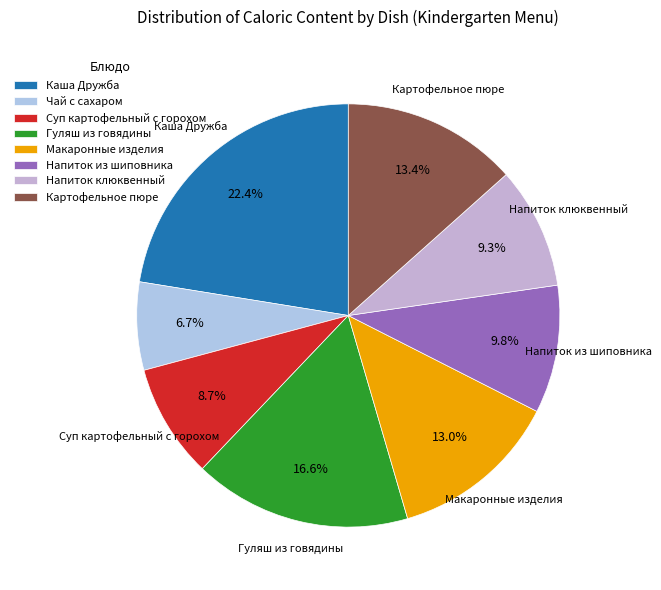

How many segments does this pie chart have?

8